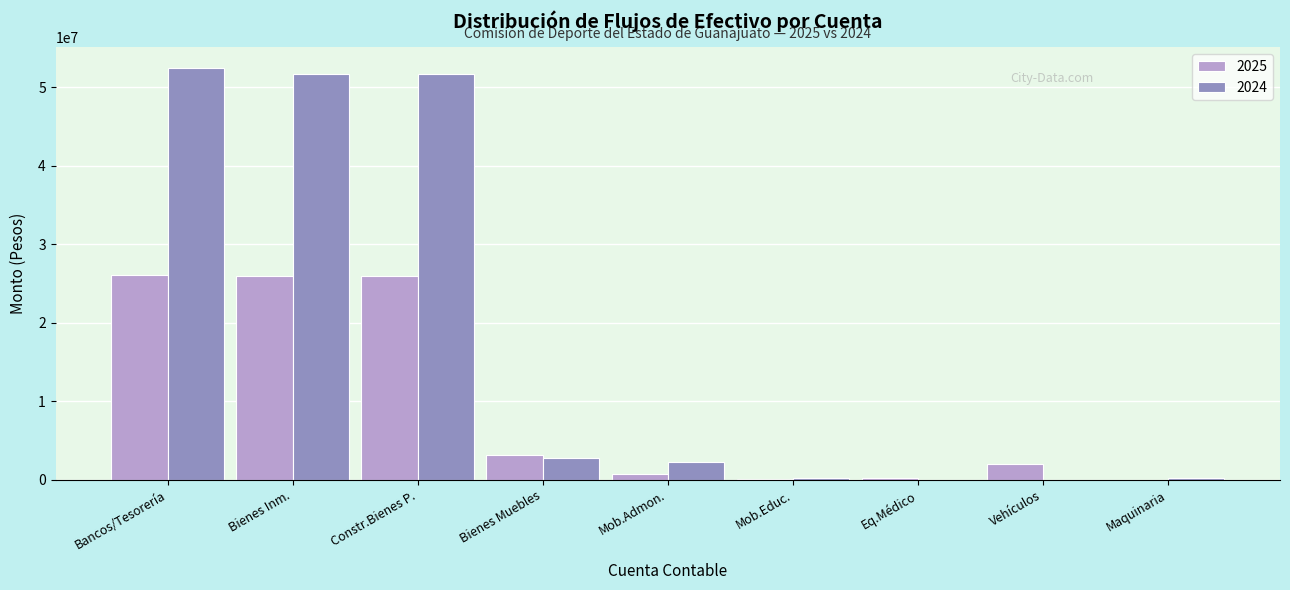

What is the maximum value for 2025?

26033156.0